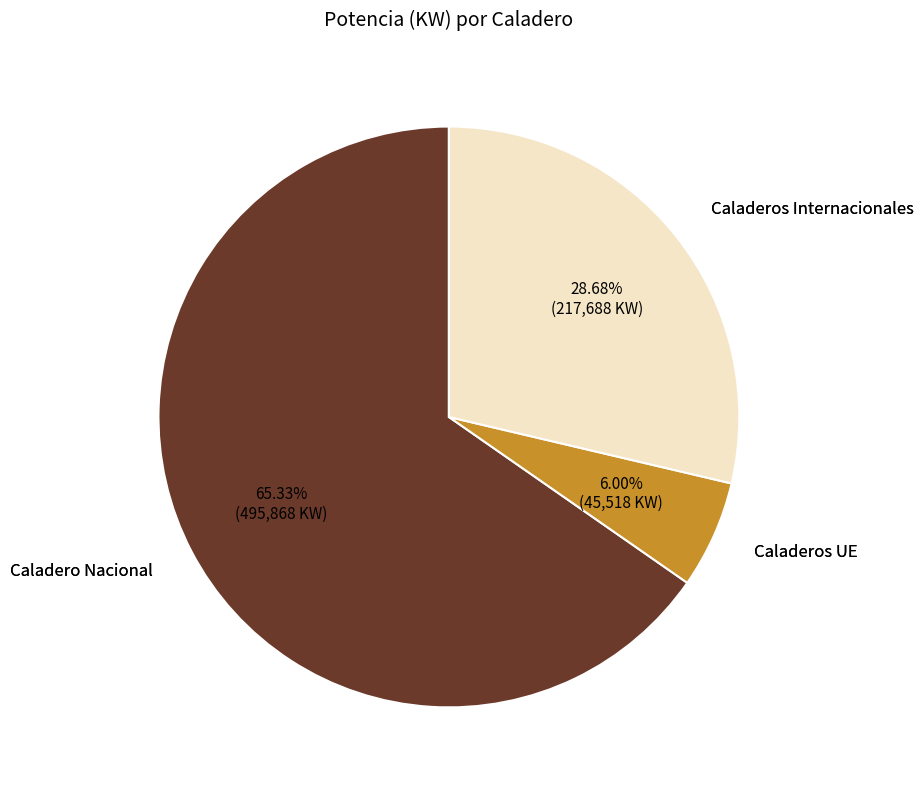

What is the majority slice?

Caladero Nacional